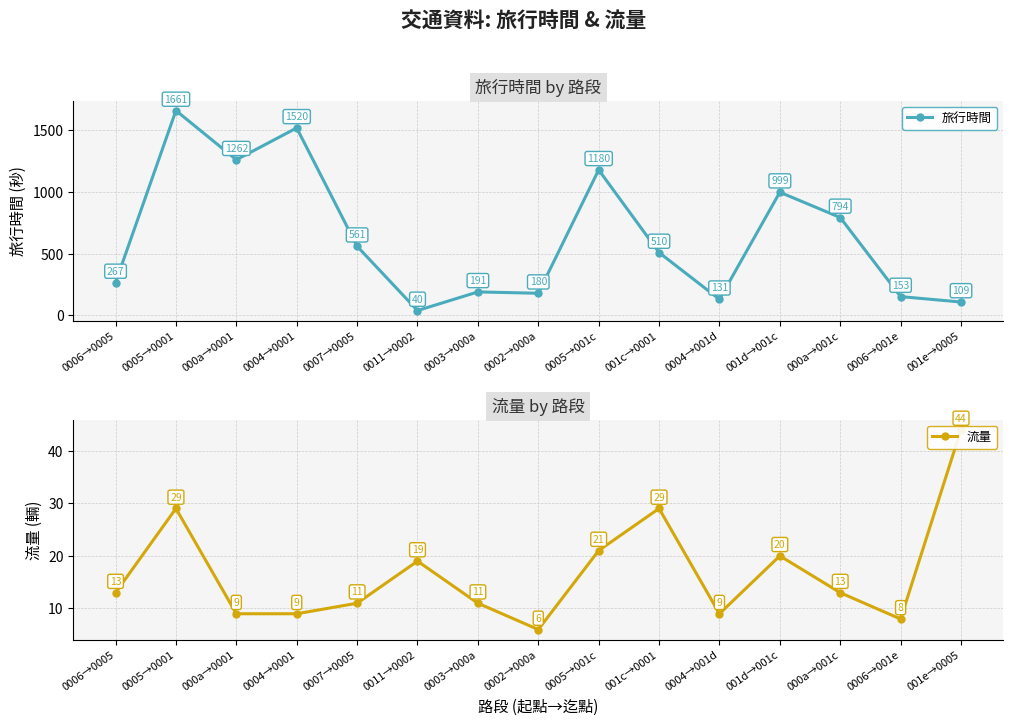

True or false: 旅行時間 and 流量 intersect in this chart.

False